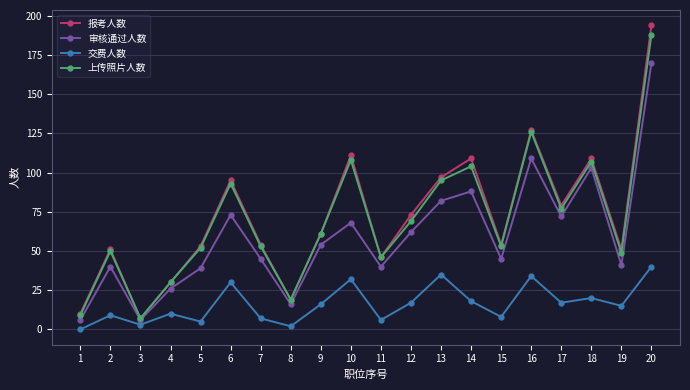

What value does the 审核通过人数 series have at 20?

170